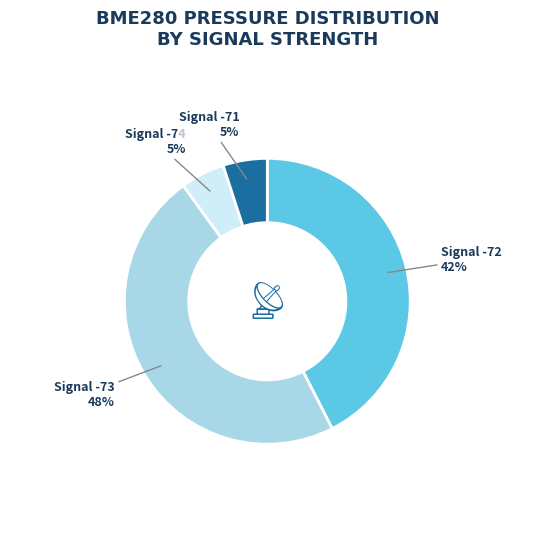

Does any single category account for the majority?

No